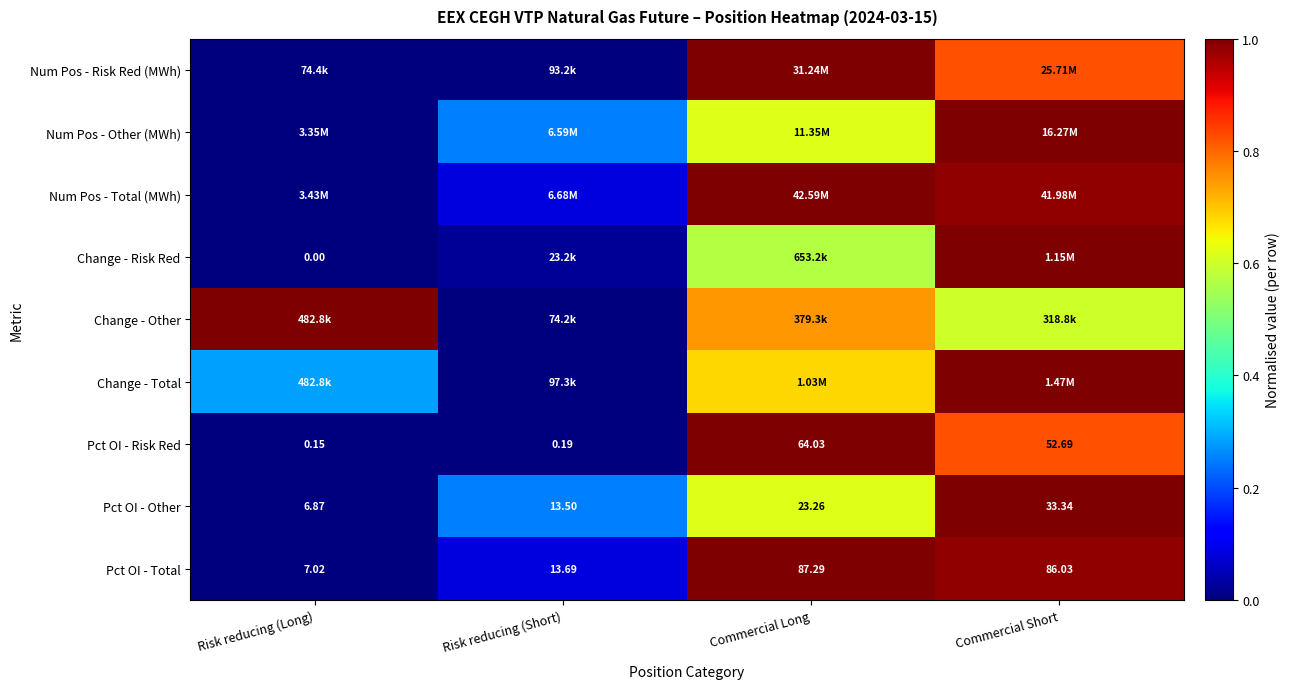

Which category has the lowest value in the Pct OI - Risk Red series?

Risk reducing (Long)